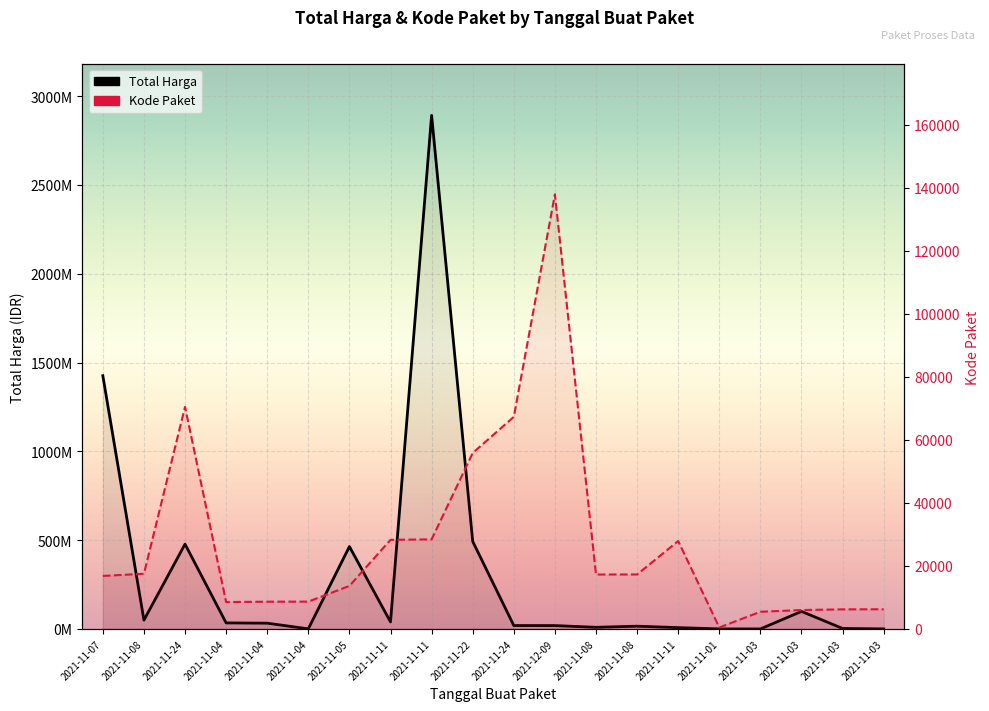

What is the total value across all series at 2021-11-08?

49747549